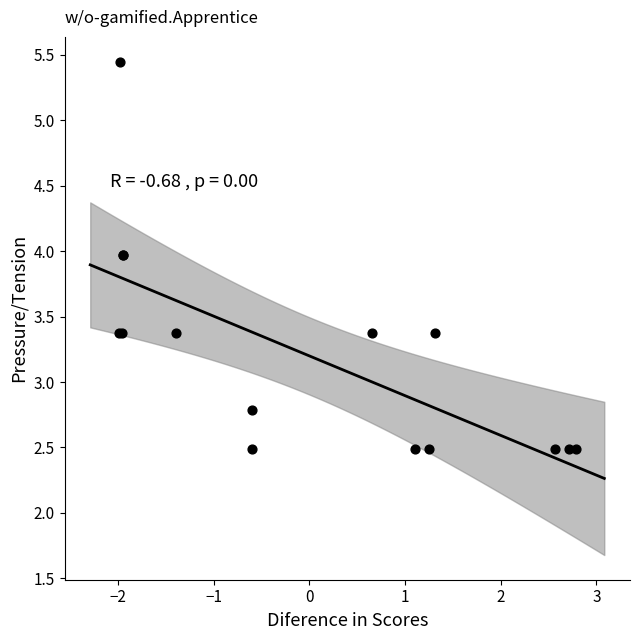

What Y value in the scatter plot is closest to 3?

2.8